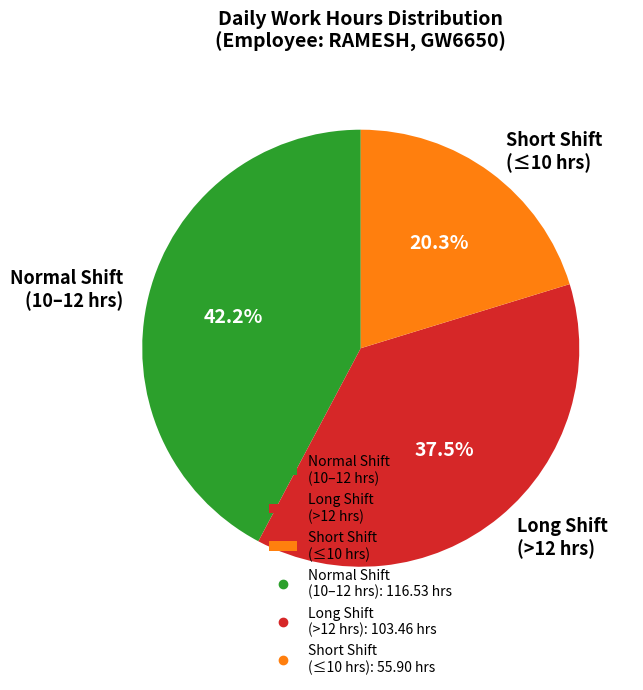

Rank the categories by value from lowest to highest.

Short Shift (≤10 hrs), Long Shift (>12 hrs), Normal Shift (10–12 hrs)